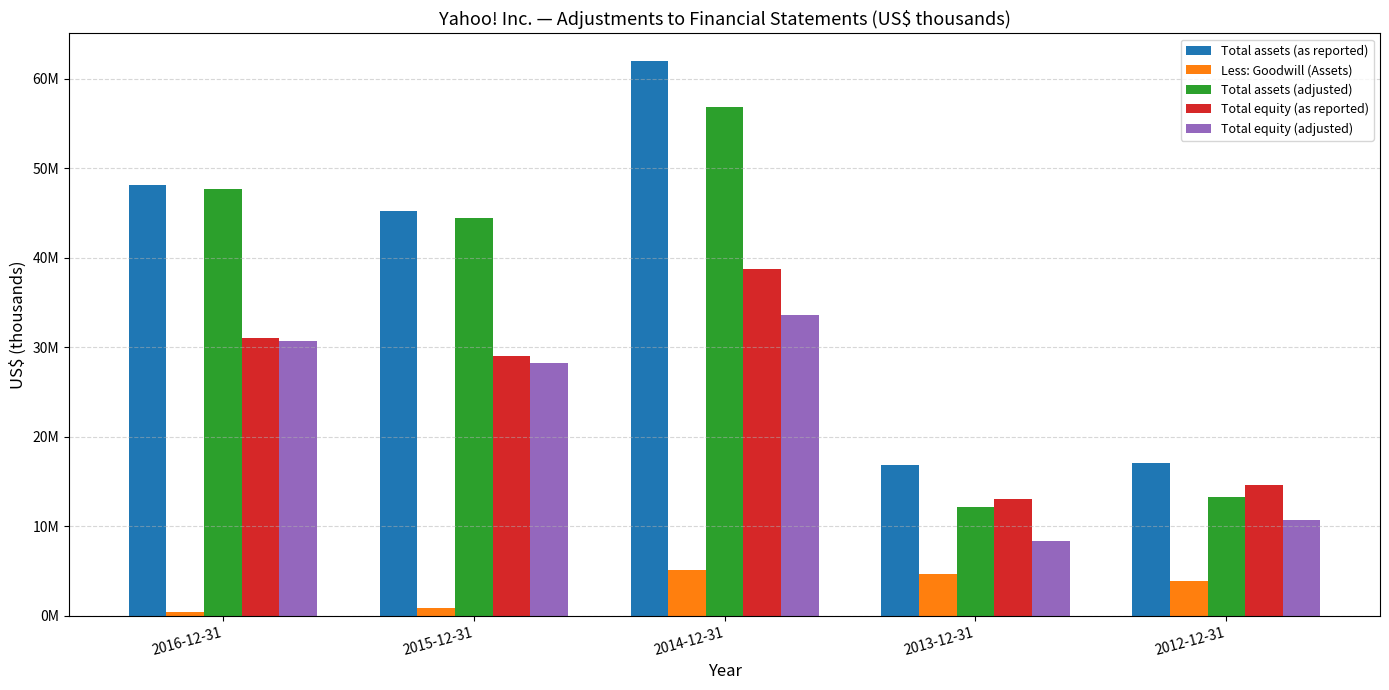

Are the bars grouped side by side (vs. stacked)?

Yes